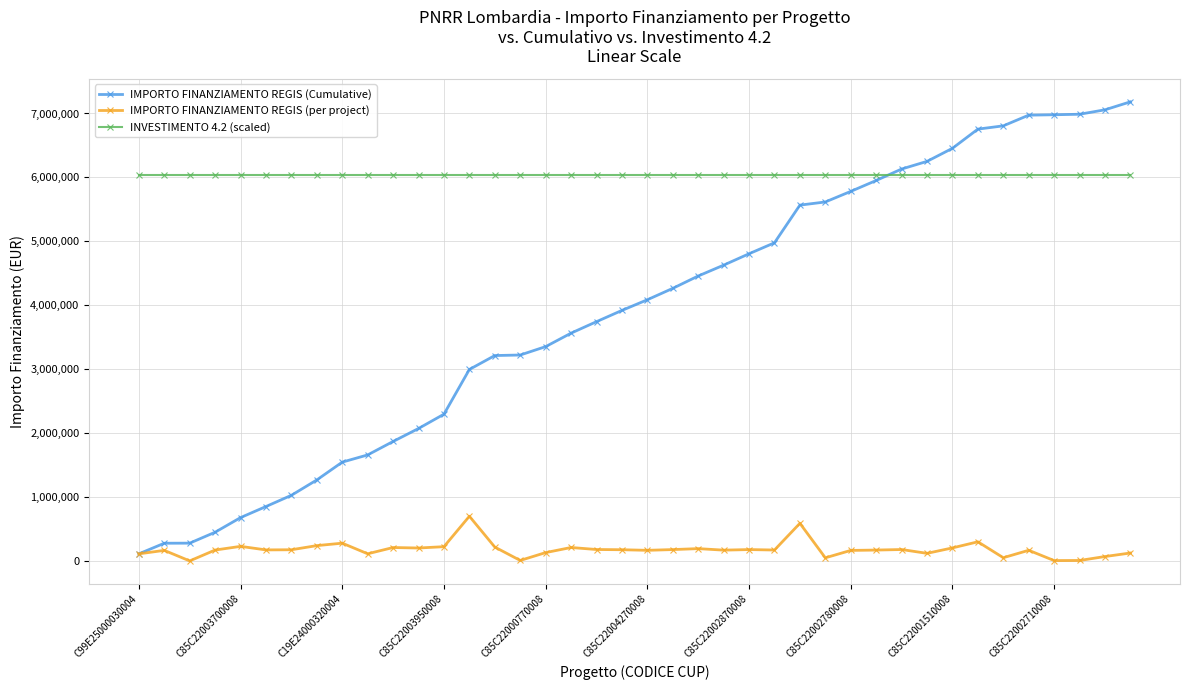

Which series has the largest range (max minus min)?

IMPORTO FINANZIAMENTO REGIS (Cumulative)